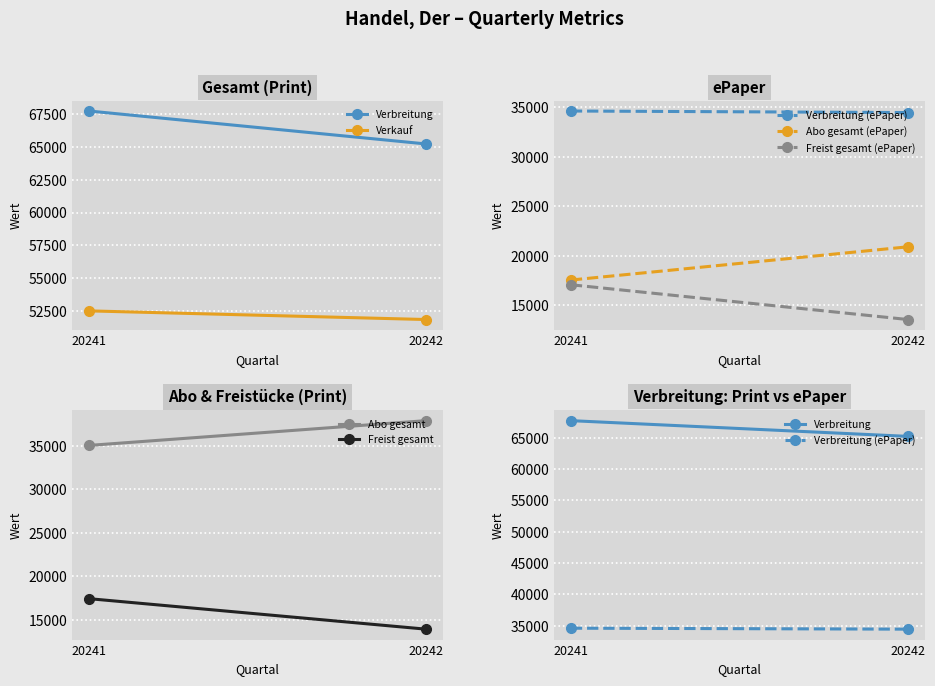

What is the approximate value of Abo gesamt at 20242?

37930